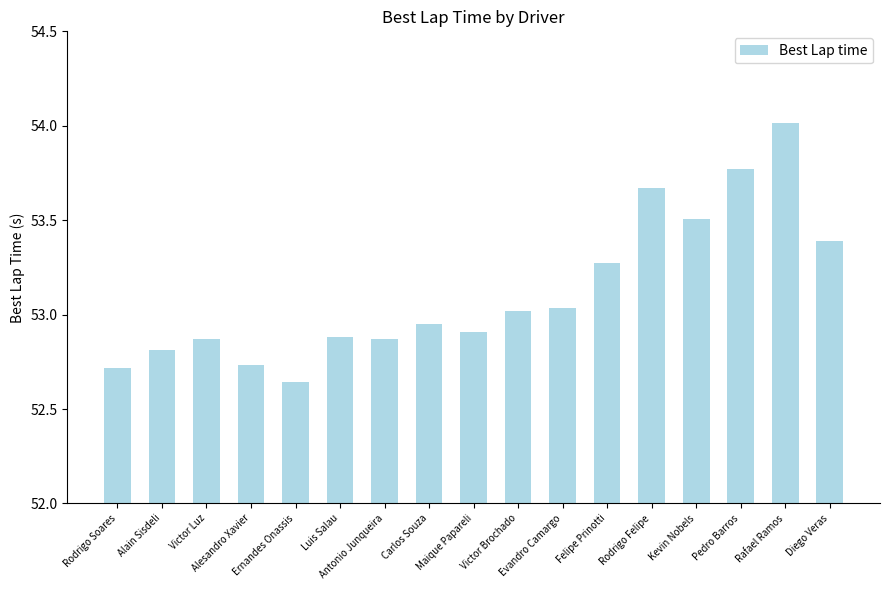

What is the label of the 17th bar from the left?

Diego Veras